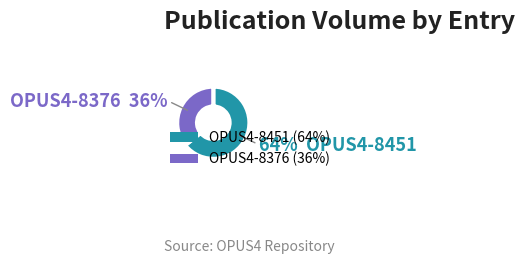

Count the number of slices in the pie.

2